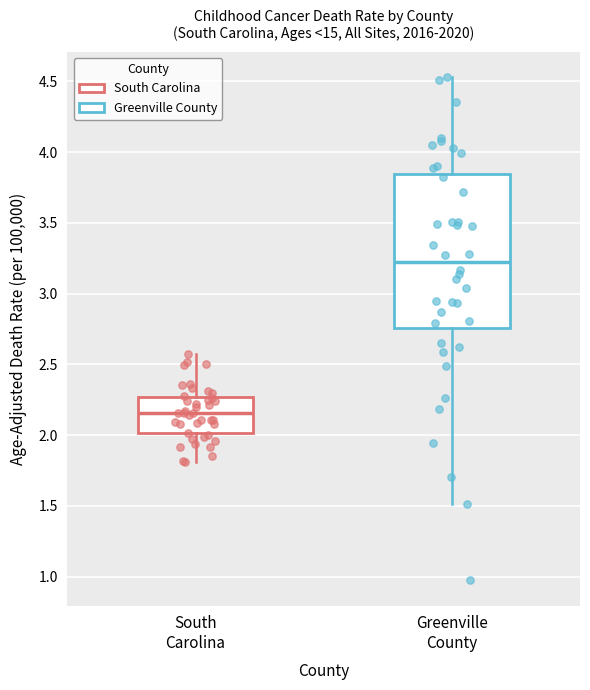

Reading left to right, transcribe this box plot: for each box, give where its median line is, the range the box spans, and where its two whiskers end, as read against the y-axis. The values are not printed on the chart, so give them approximately, as read against the axis.

South Carolina: median 2.15, box 2.00 to 2.25, whiskers 1.80 to 2.55
Greenville County: median 3.20, box 2.75 to 3.85, whiskers 1.50 to 4.55